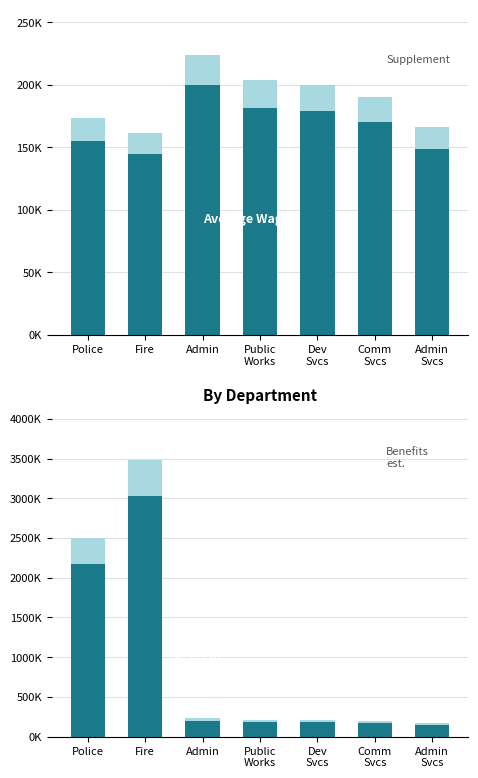

What is the difference between the highest and lowest values at Fire?

3015143.6